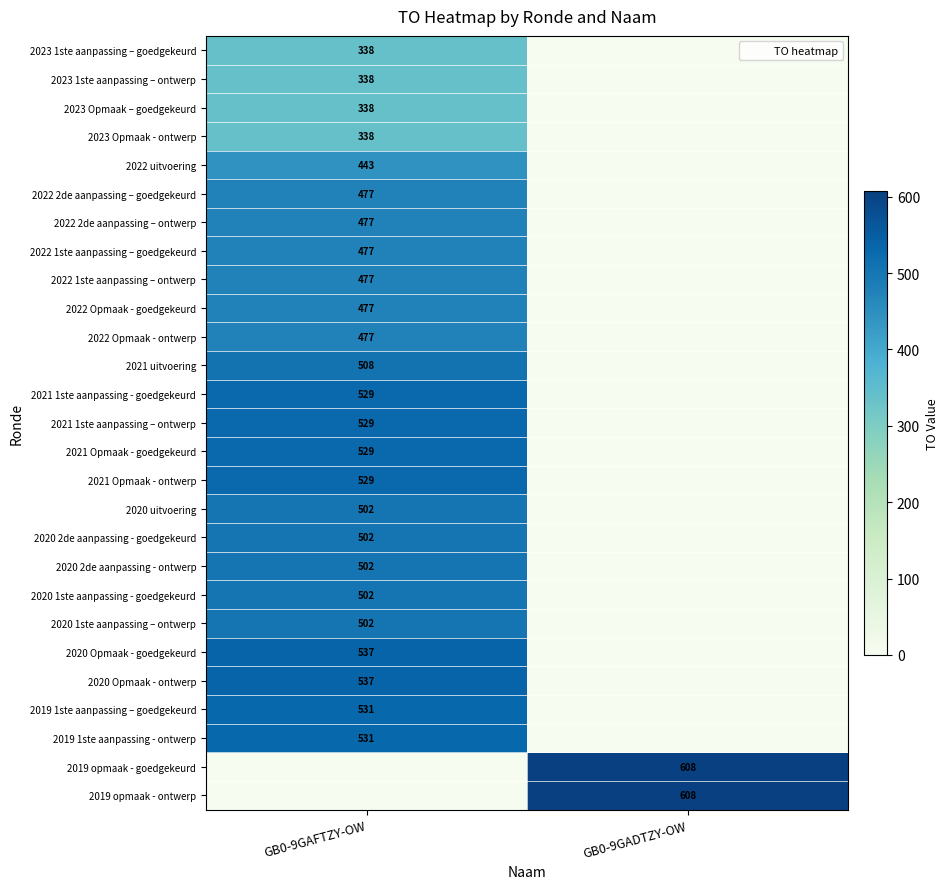

List the series in order of their peak value, highest first.

2019 opmaak - goedgekeurd, 2019 opmaak - ontwerp, 2020 Opmaak - goedgekeurd, 2020 Opmaak - ontwerp, 2019 1ste aanpassing – goedgekeurd, 2019 1ste aanpassing - ontwerp, 2021 1ste aanpassing - goedgekeurd, 2021 1ste aanpassing – ontwerp, 2021 Opmaak - goedgekeurd, 2021 Opmaak - ontwerp, 2021 uitvoering, 2020 uitvoering, 2020 2de aanpassing - goedgekeurd, 2020 2de aanpassing - ontwerp, 2020 1ste aanpassing - goedgekeurd, 2020 1ste aanpassing – ontwerp, 2022 2de aanpassing – goedgekeurd, 2022 2de aanpassing – ontwerp, 2022 1ste aanpassing – goedgekeurd, 2022 1ste aanpassing – ontwerp, 2022 Opmaak - goedgekeurd, 2022 Opmaak - ontwerp, 2022 uitvoering, 2023 1ste aanpassing – goedgekeurd, 2023 1ste aanpassing – ontwerp, 2023 Opmaak – goedgekeurd, 2023 Opmaak - ontwerp